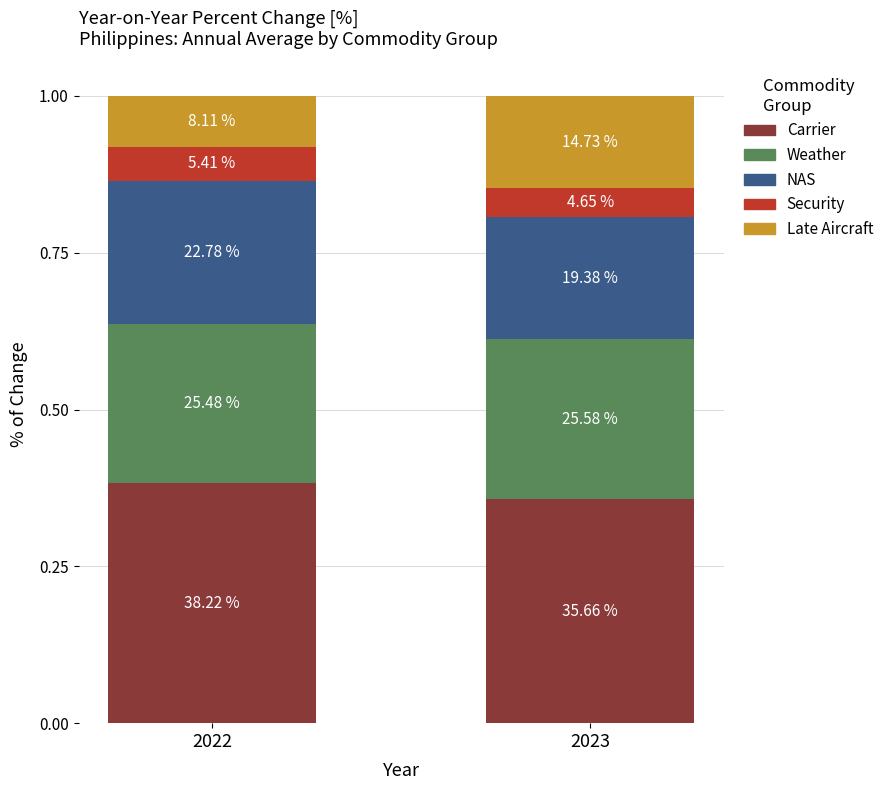

What are all the series names shown in the legend?

Carrier, Weather, NAS, Security, Late Aircraft